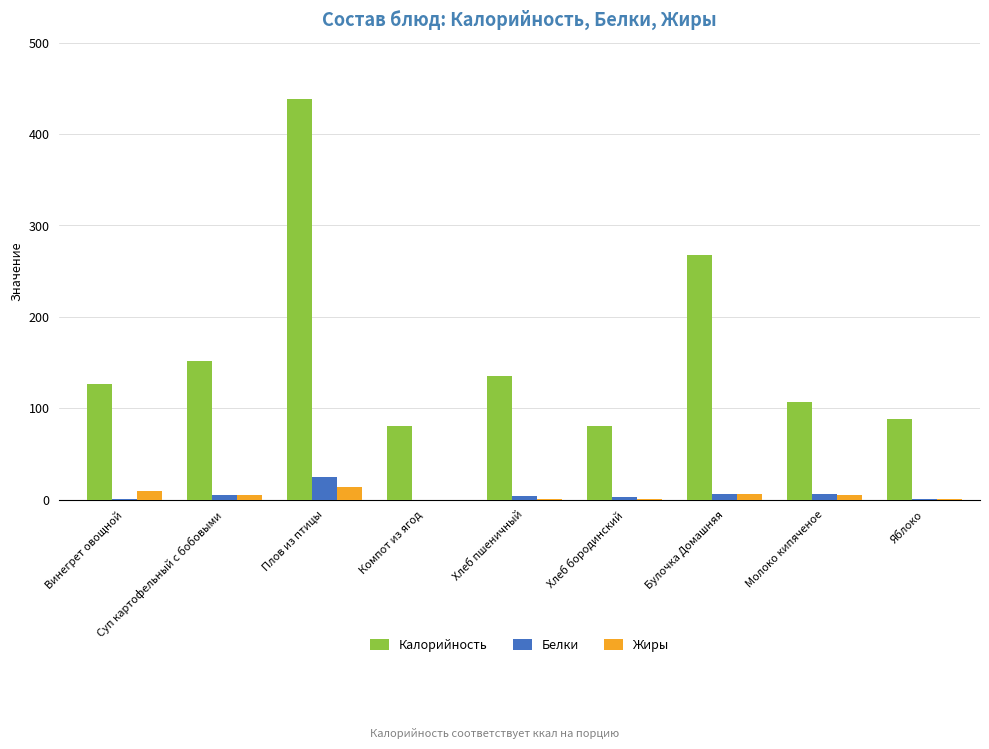

At which category does the chart reach its peak across all series?

Плов из птицы